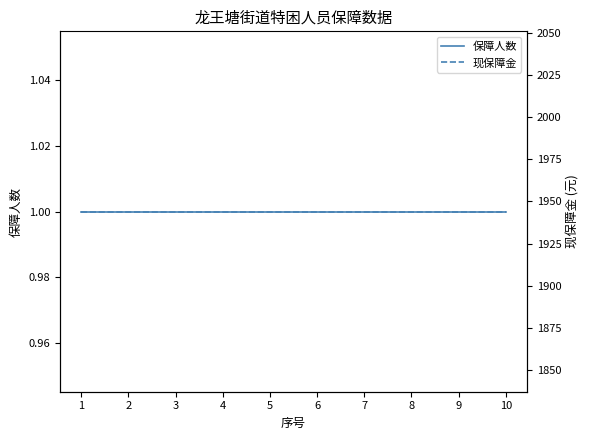

Is it true that 保障人数 equals 2 at 4?

False